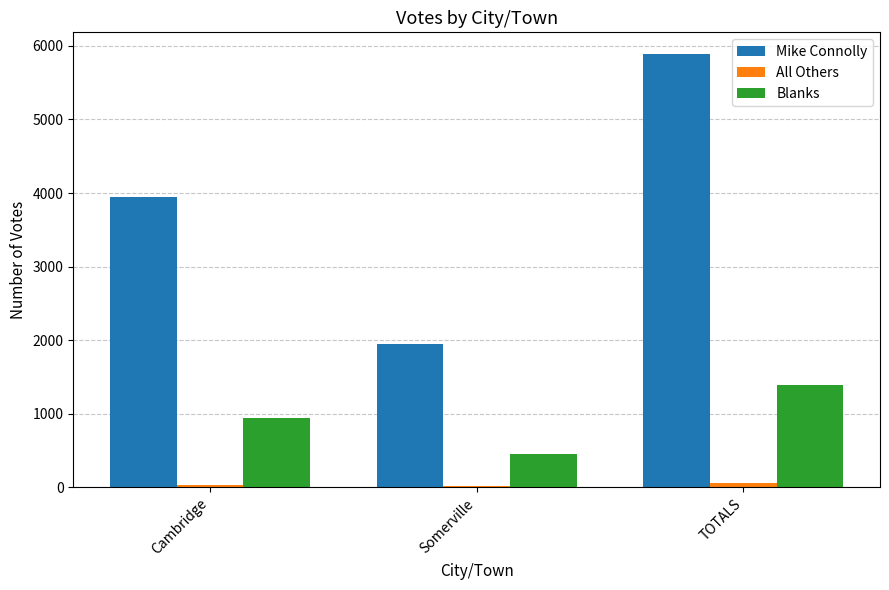

The value of Blanks at Cambridge is 1480. True or false?

False